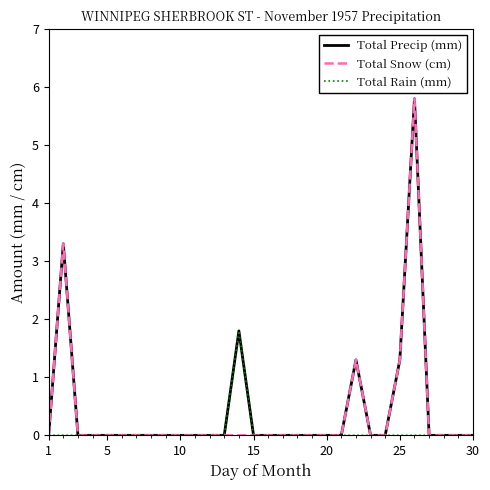

True or false: Total Precip (mm) and Total Snow (cm) intersect in this chart.

False